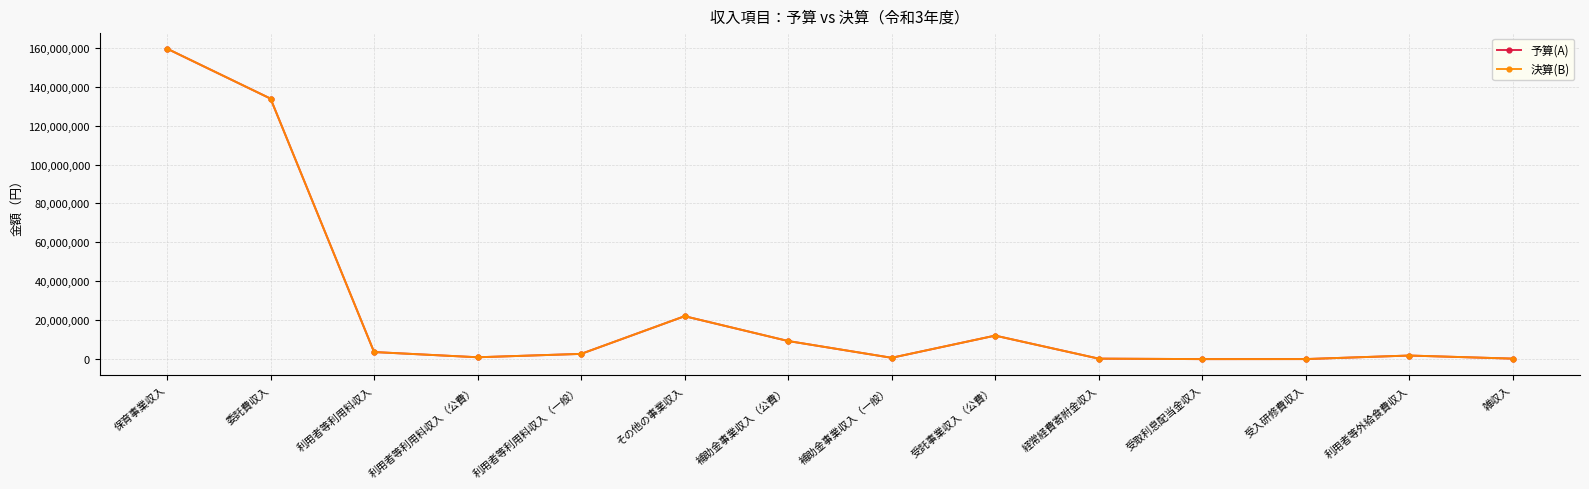

The value of 決算(B) at 受託事業収入（公費） is 12080000. True or false?

True